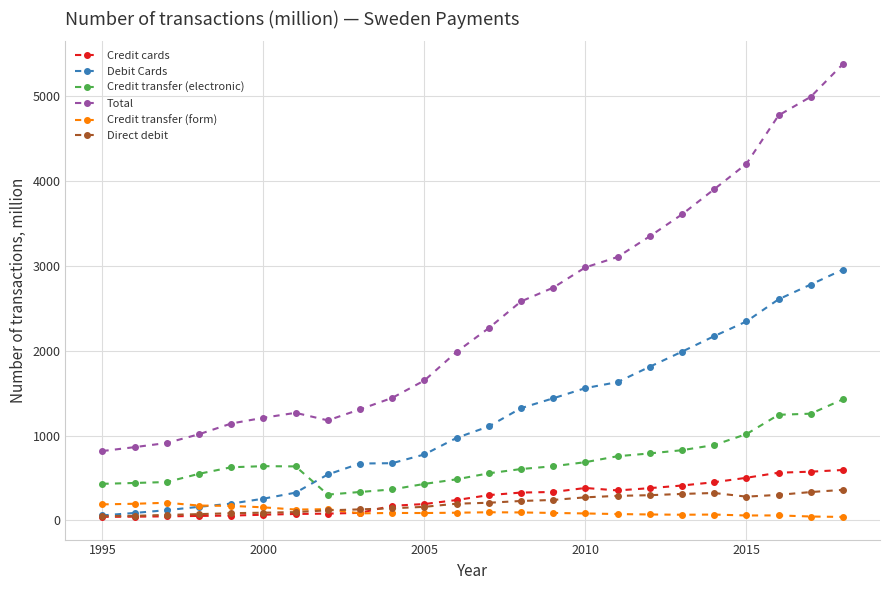

Which series has the largest range (max minus min)?

Total